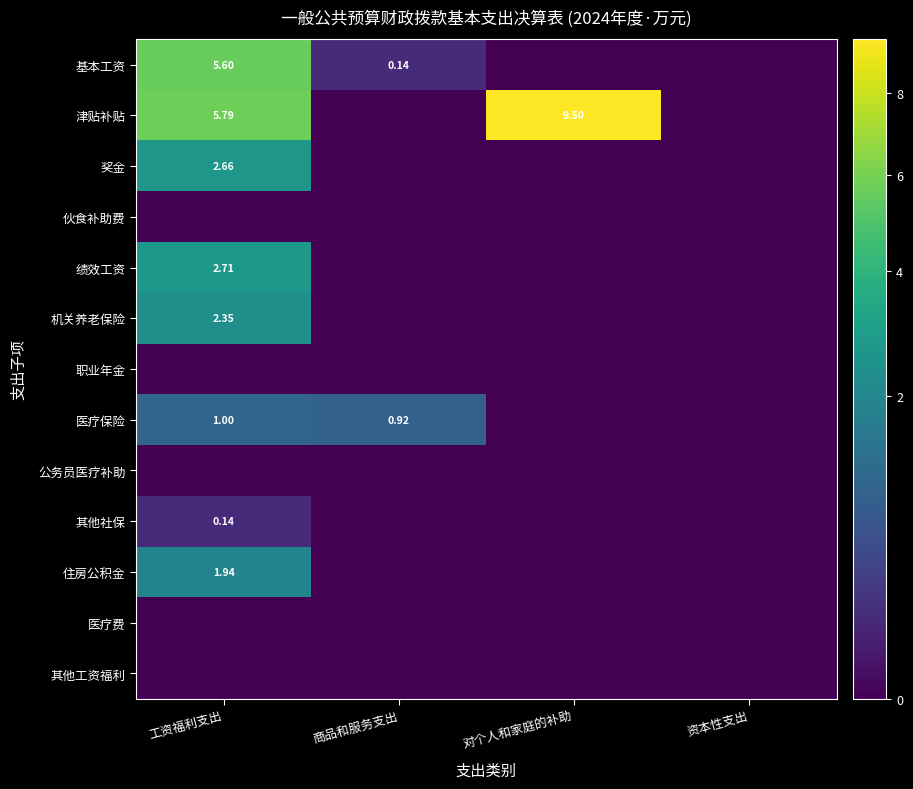

The 其他工资福利 series shows 0.0 at 对个人和家庭的补助. True or false?

True